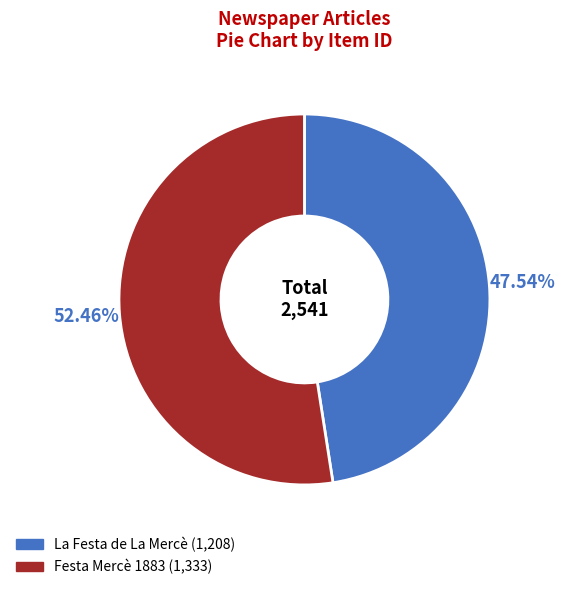

To the nearest percent, what is the difference between the largest and smallest slice percentages?

5%